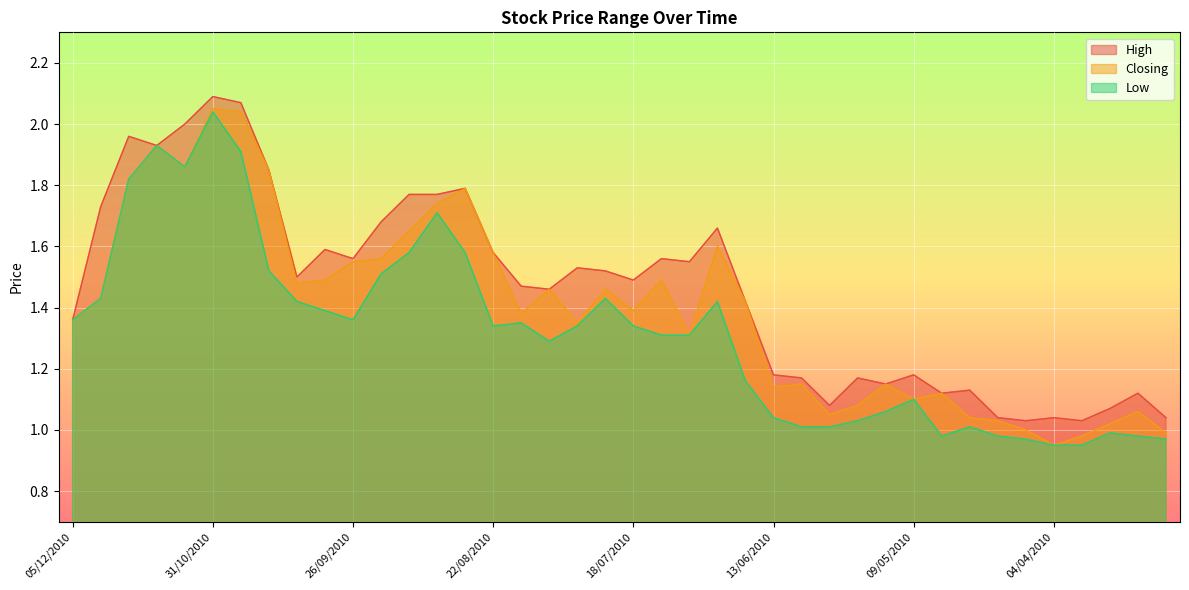

How many categories are shown in the chart?

40